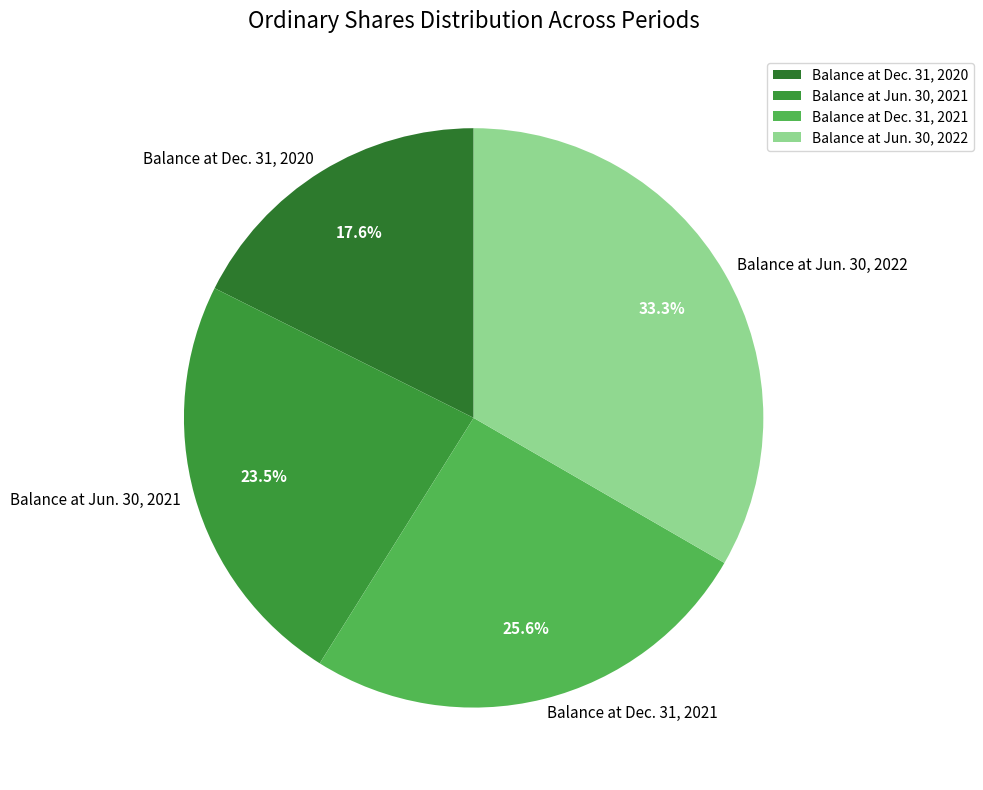

Is there any slice that represents more than half of the pie?

No